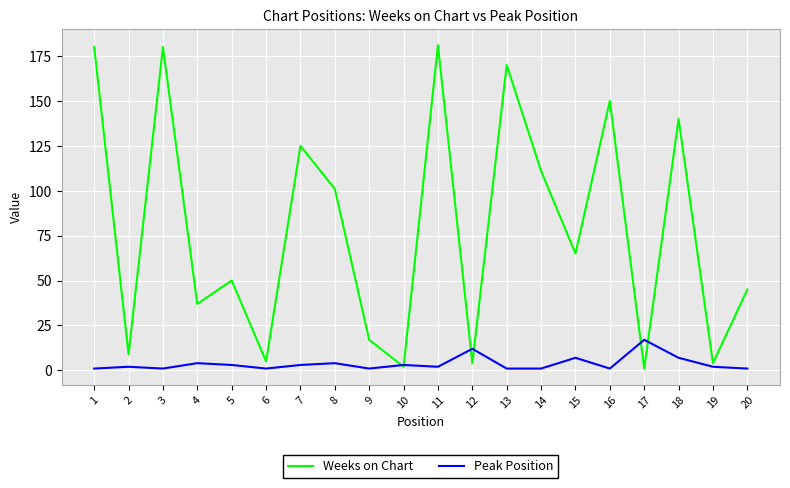

What is the greatest value displayed?

181